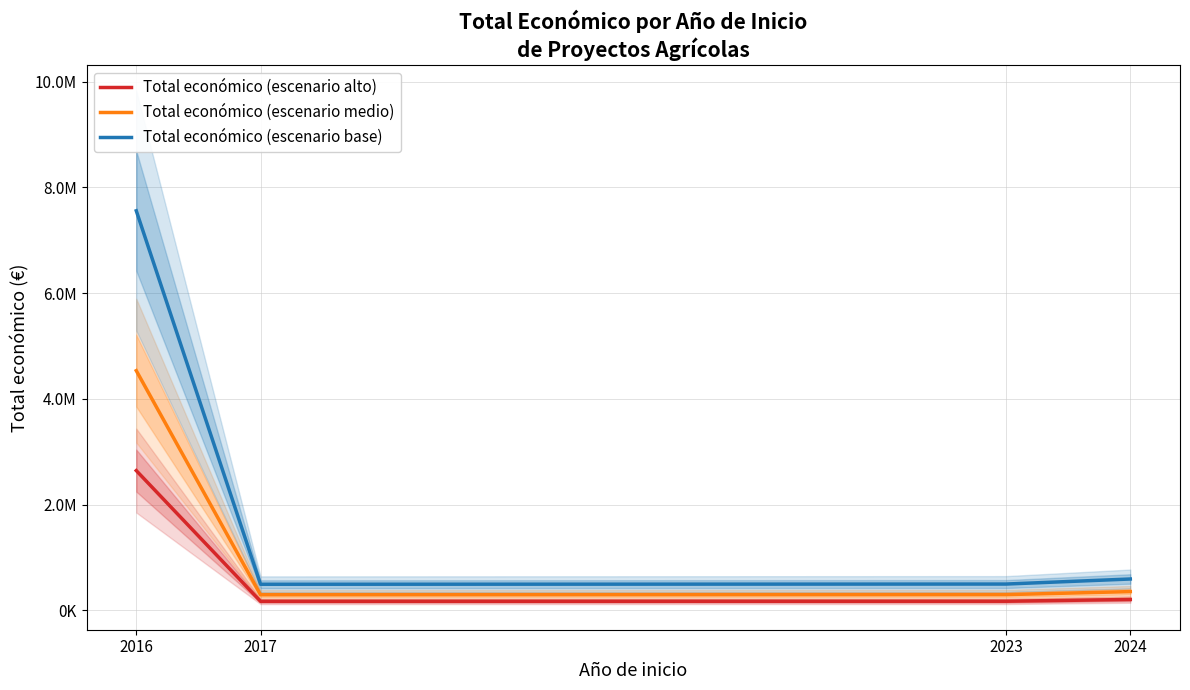

What is the difference between the highest and lowest values at 2024?

387033.4